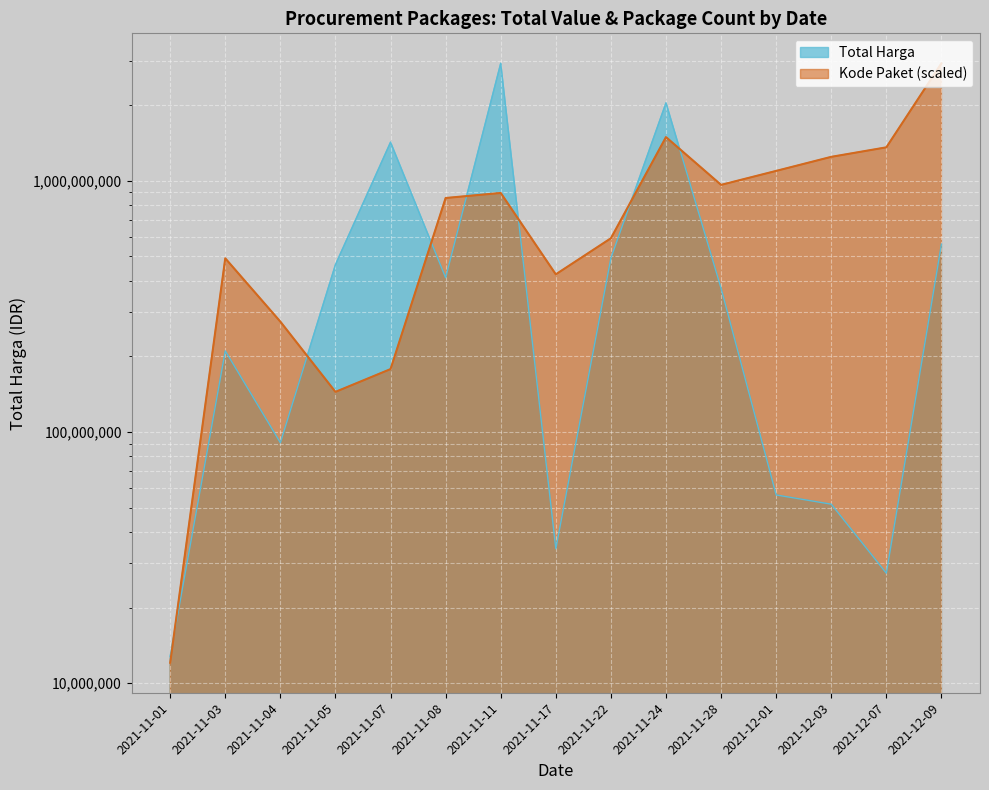

The Total Harga series shows 56152800.0 at 2021-12-01. True or false?

True